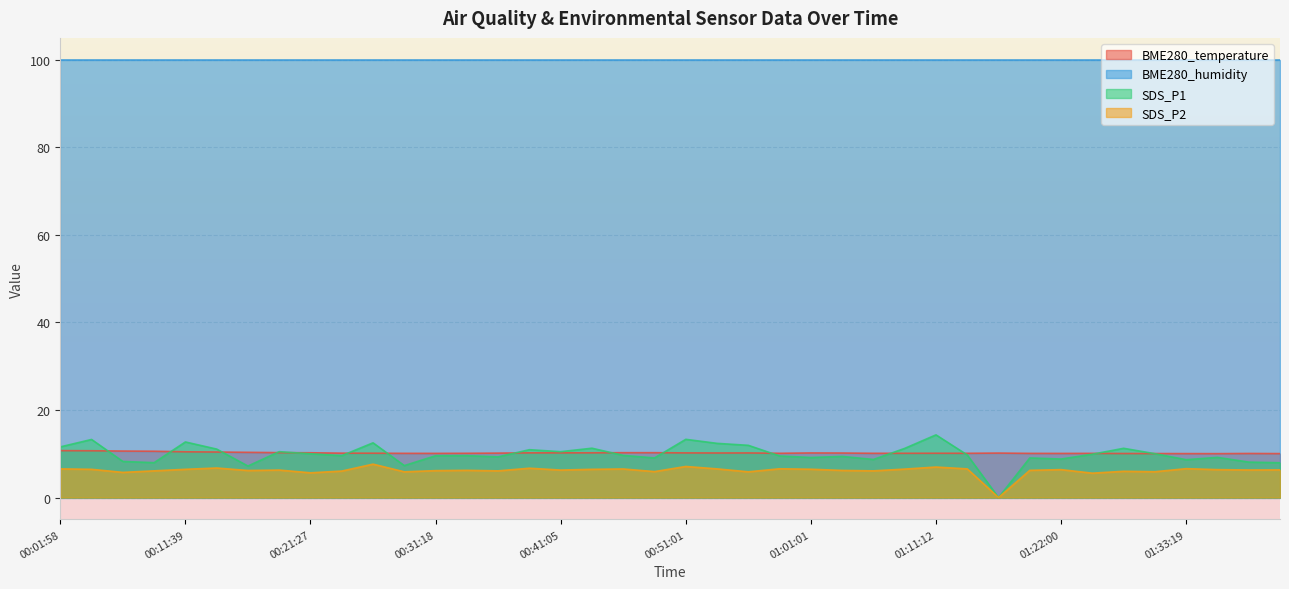

What is the label of the 32nd point from the left?

2022/09/21 01:19:15